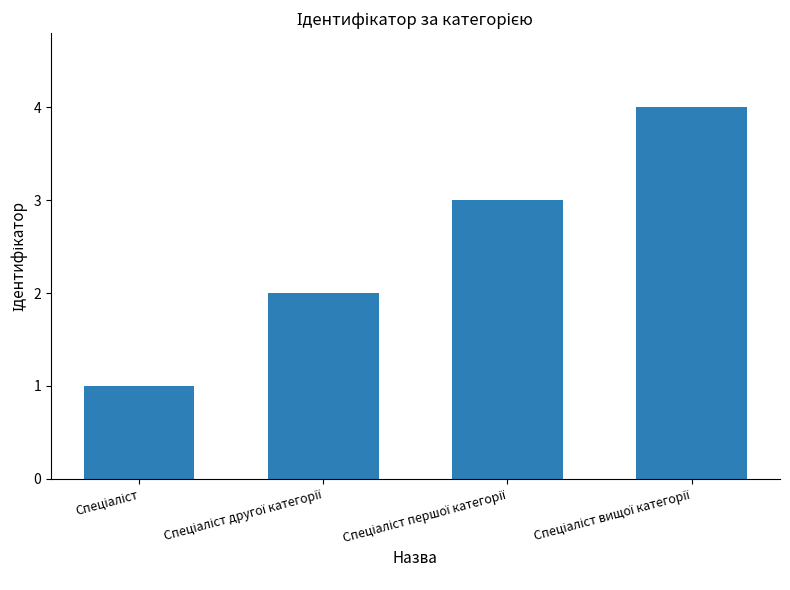

What is the greatest value displayed?

4